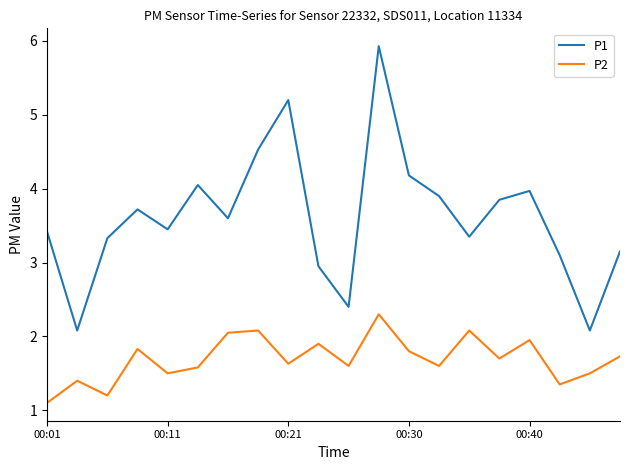

True or false: P2 and P1 cross at least once.

False